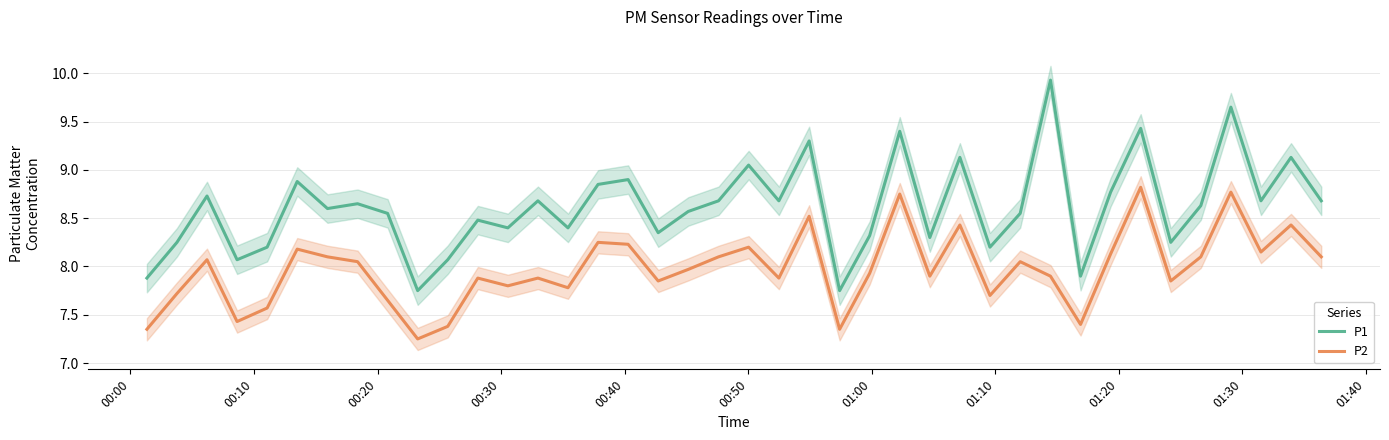

True or false: P2 and P1 cross at least once.

False